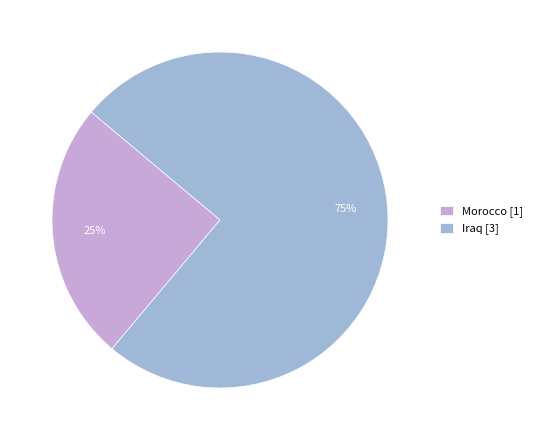

Rank the categories by value from highest to lowest.

Iraq, Morocco